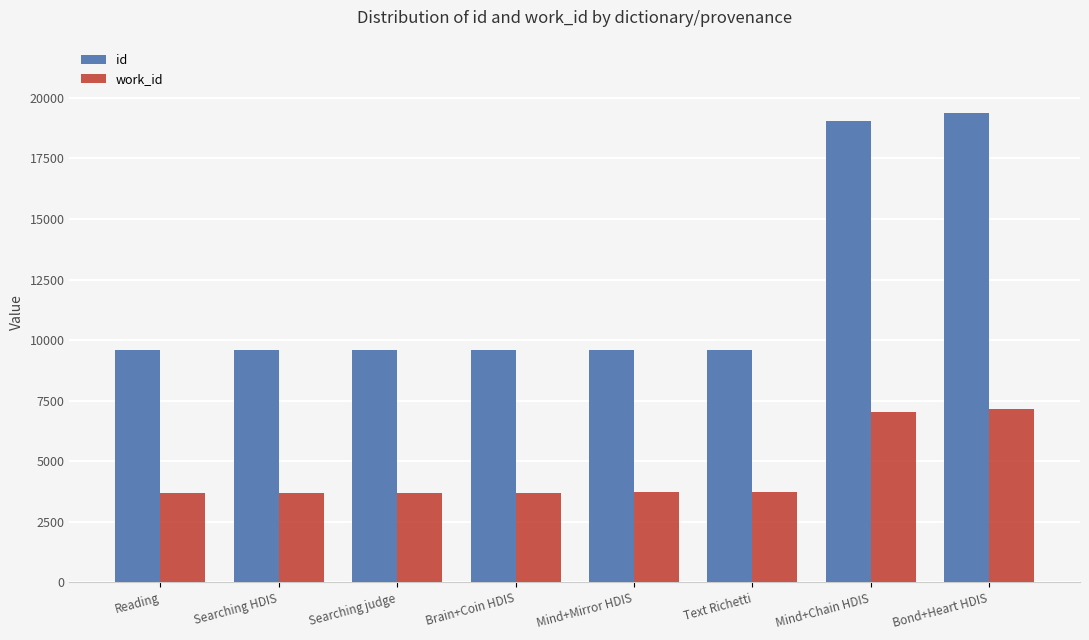

At which label is id closest to 14484?

Mind+Chain HDIS